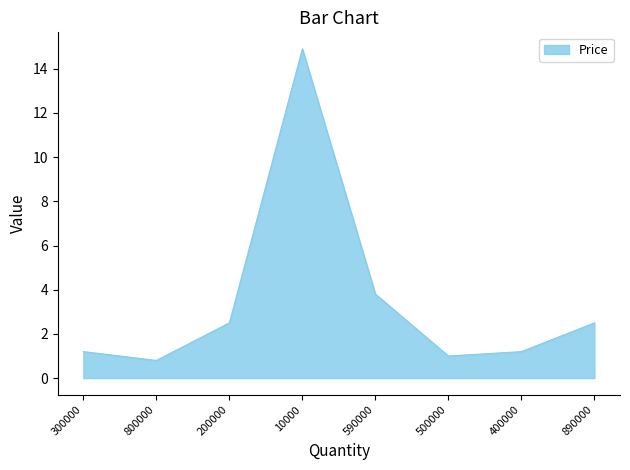

How many series are shown in this chart?

1